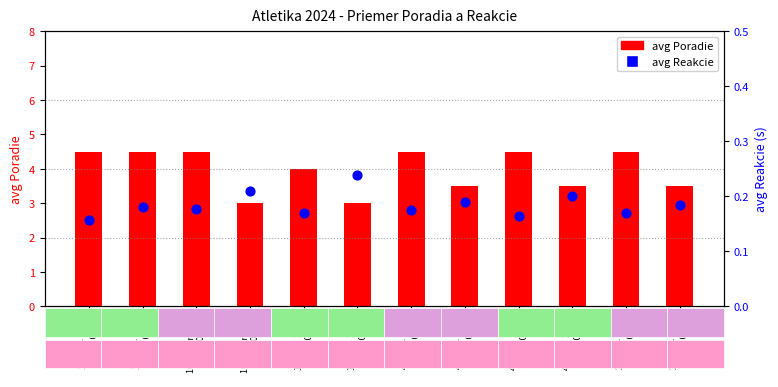

Which series has the largest Y range (max minus min)?

avg Poradie